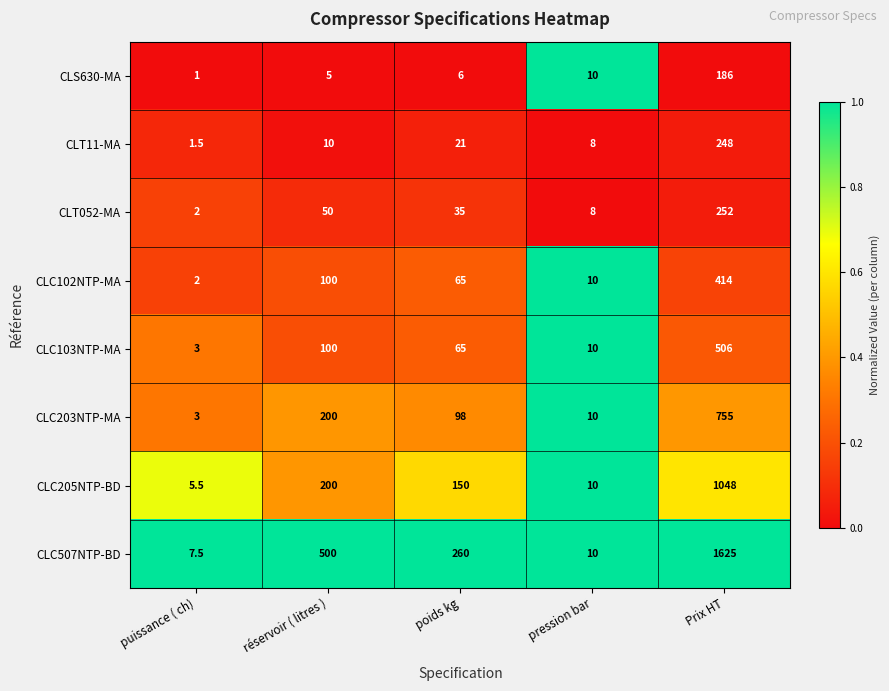

Count the number of categories in the chart.

5